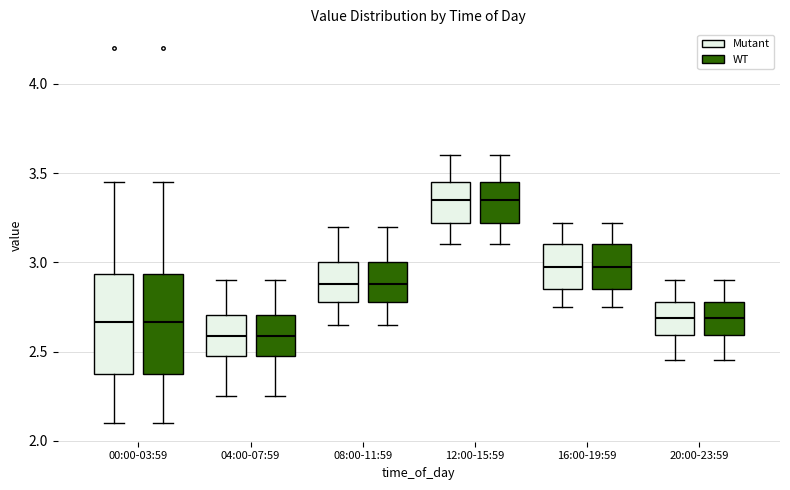

Reading left to right, transcribe this box plot: for each box, give where its median line is, the range the box spans, and where its two whiskers end, as read against the y-axis. The values are not printed on the chart, so give them approximately, as read against the axis.

00:00-03:59 (Mutant): median 2.65, box 2.35 to 2.95, whiskers 2.10 to 3.45
00:00-03:59 (WT): median 2.65, box 2.35 to 2.95, whiskers 2.10 to 3.45
04:00-07:59 (Mutant): median 2.60, box 2.45 to 2.70, whiskers 2.25 to 2.90
04:00-07:59 (WT): median 2.60, box 2.45 to 2.70, whiskers 2.25 to 2.90
08:00-11:59 (Mutant): median 2.90, box 2.80 to 3.00, whiskers 2.65 to 3.20
08:00-11:59 (WT): median 2.90, box 2.80 to 3.00, whiskers 2.65 to 3.20
12:00-15:59 (Mutant): median 3.35, box 3.20 to 3.45, whiskers 3.10 to 3.60
12:00-15:59 (WT): median 3.35, box 3.20 to 3.45, whiskers 3.10 to 3.60
16:00-19:59 (Mutant): median 3.00, box 2.85 to 3.10, whiskers 2.75 to 3.20
16:00-19:59 (WT): median 3.00, box 2.85 to 3.10, whiskers 2.75 to 3.20
20:00-23:59 (Mutant): median 2.70, box 2.60 to 2.80, whiskers 2.45 to 2.90
20:00-23:59 (WT): median 2.70, box 2.60 to 2.80, whiskers 2.45 to 2.90